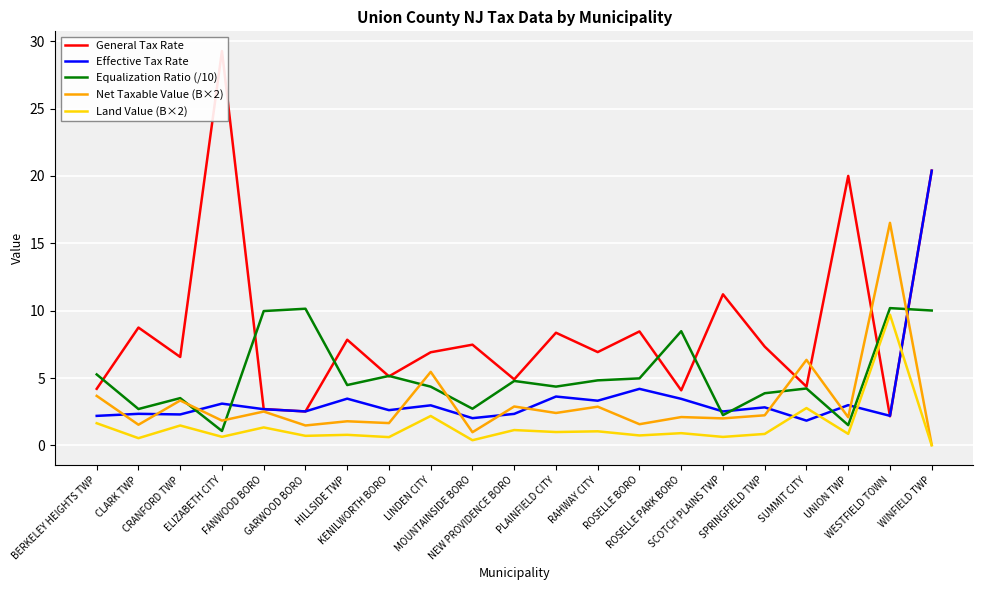

Where is the first local minimum for Equalization Ratio (/10)?

CLARK TWP